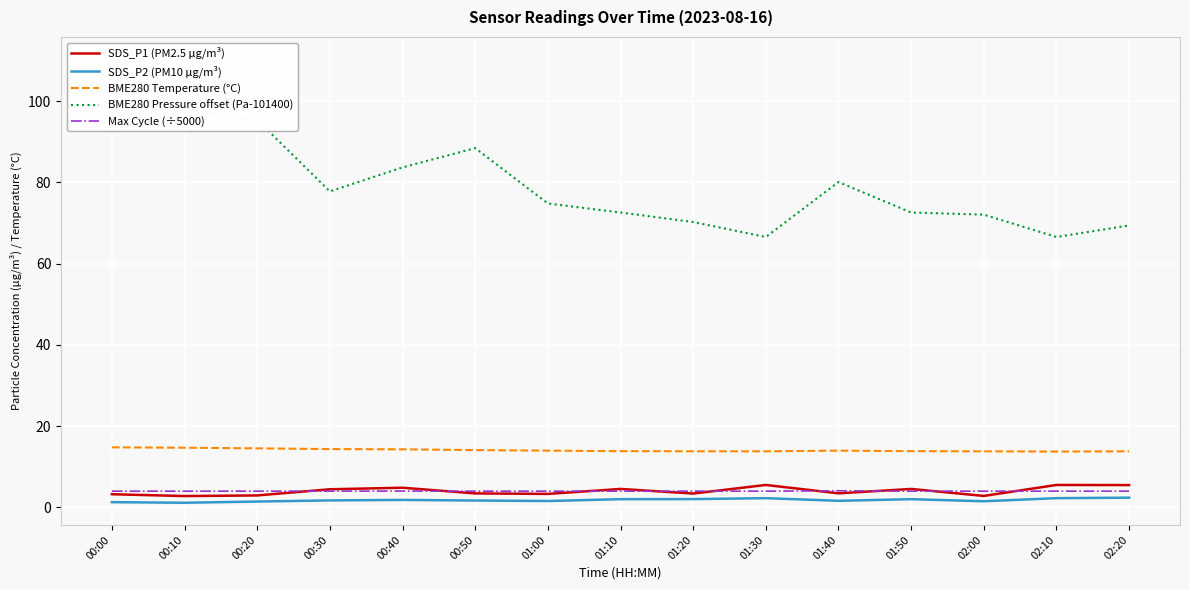

Rank the series by their maximum value, from lowest to highest.

SDS_P2 (PM10 µg/m³), Max Cycle (÷5000), SDS_P1 (PM2.5 µg/m³), BME280 Temperature (°C), BME280 Pressure offset (Pa-101400)